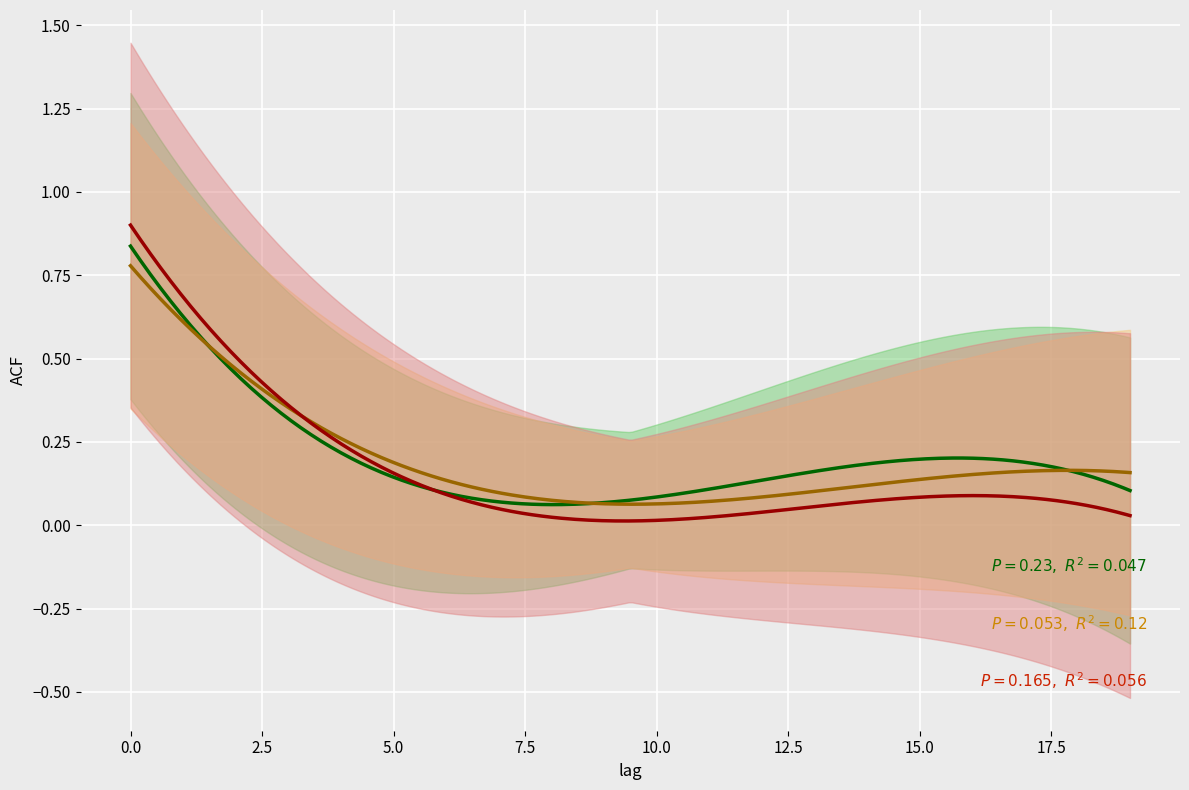

How many lines are shown in the chart?

3